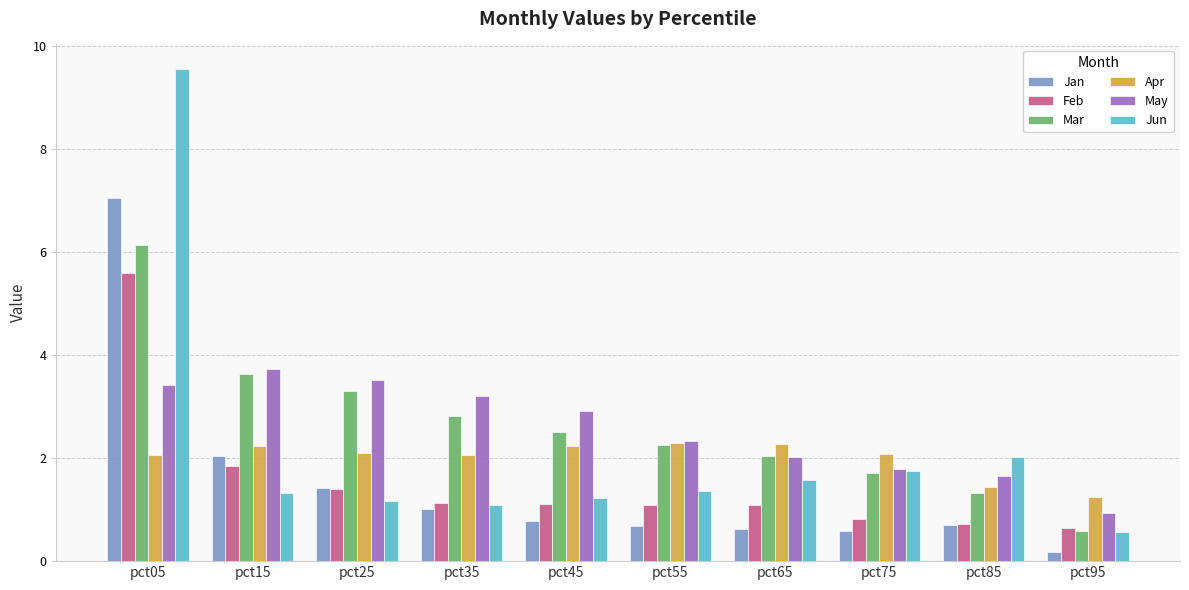

How many data points in Mar are less than 2?

3